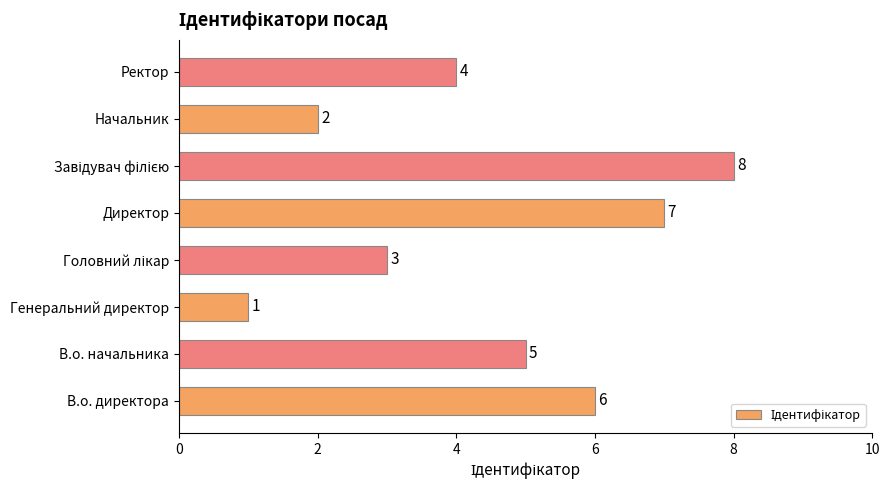

Which category has the lowest value across all series?

Генеральний директор